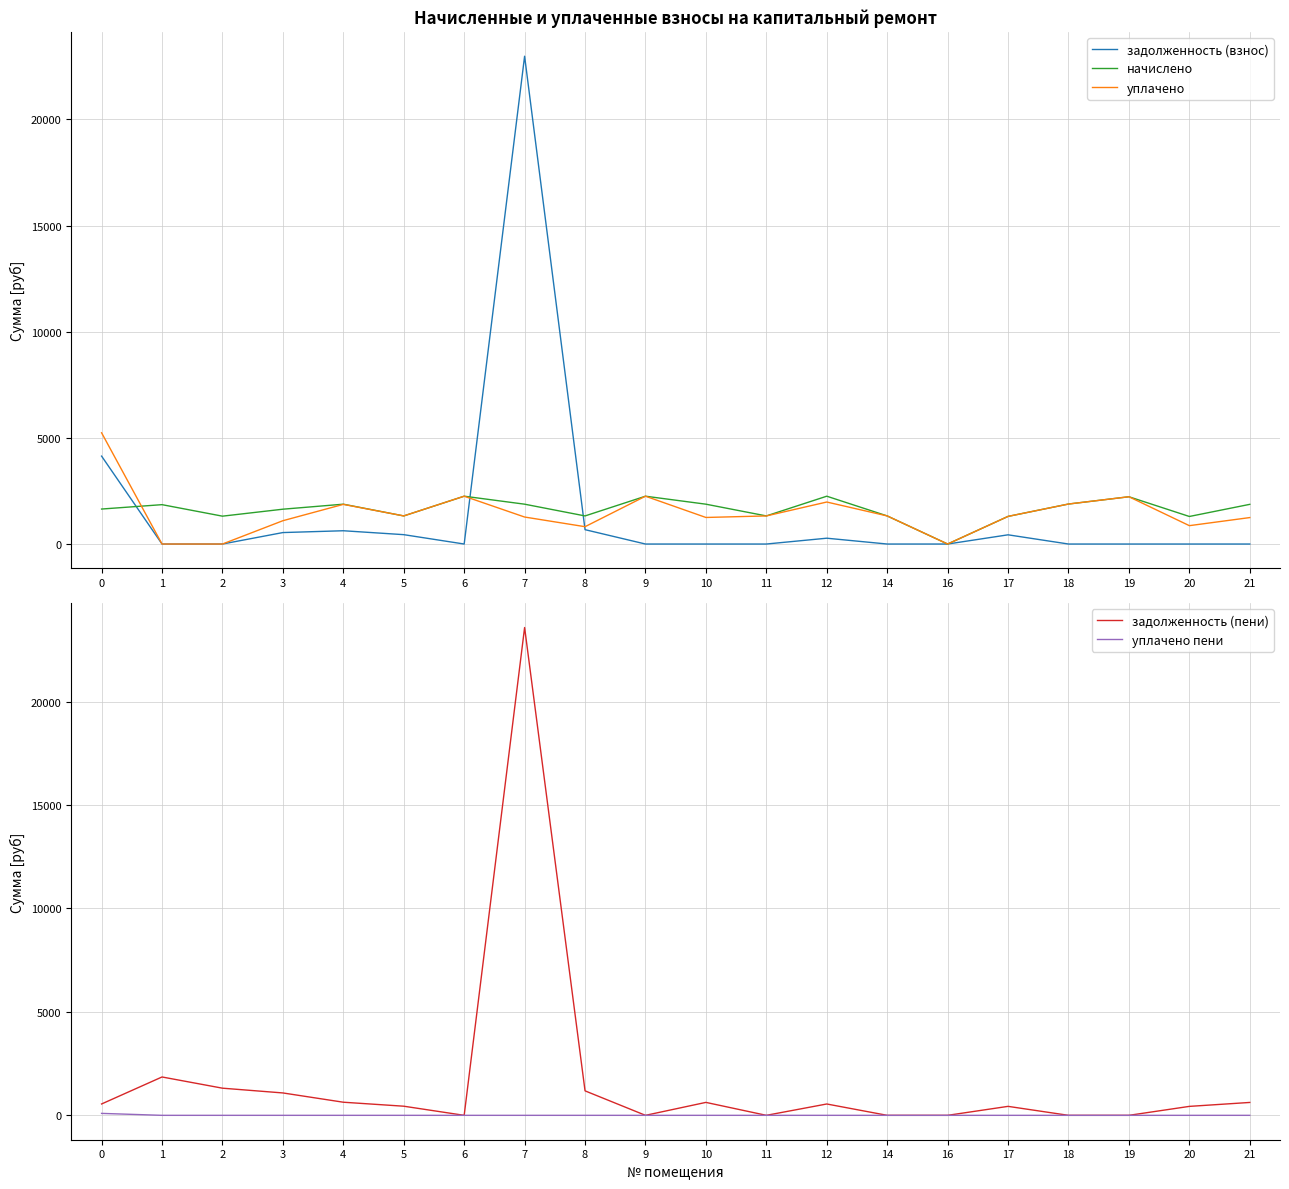

At how many categories does at least one series exceed 23312?

1